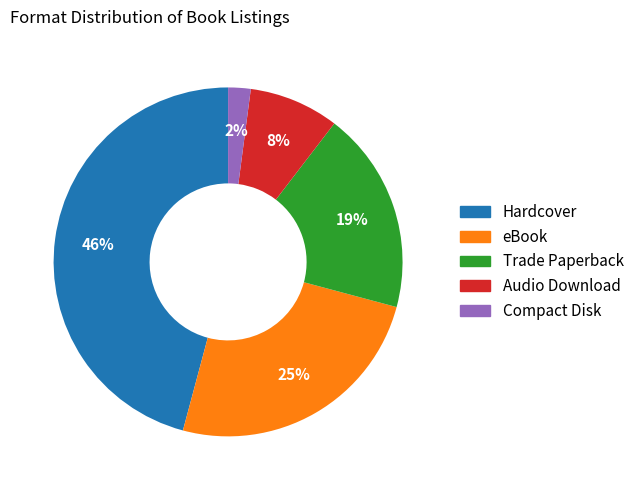

Which category has the smallest portion of the pie?

Compact Disk